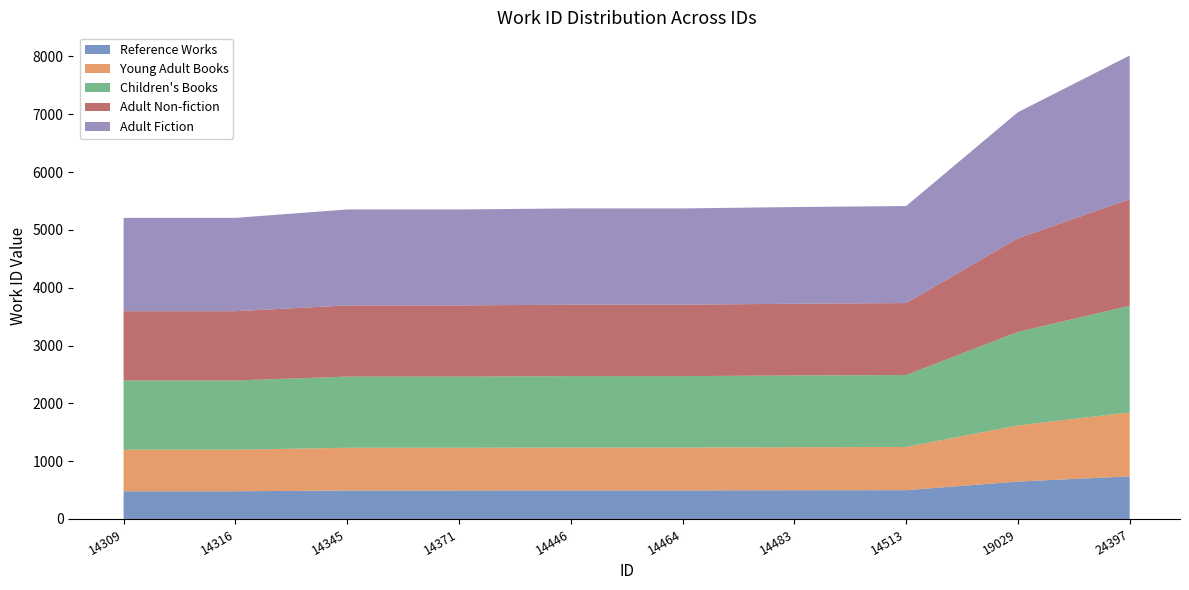

Reading right to left, what are all the values shown in this chart?

8016	7035	5412	5395	5371	5371	5353	5353	5208	5208